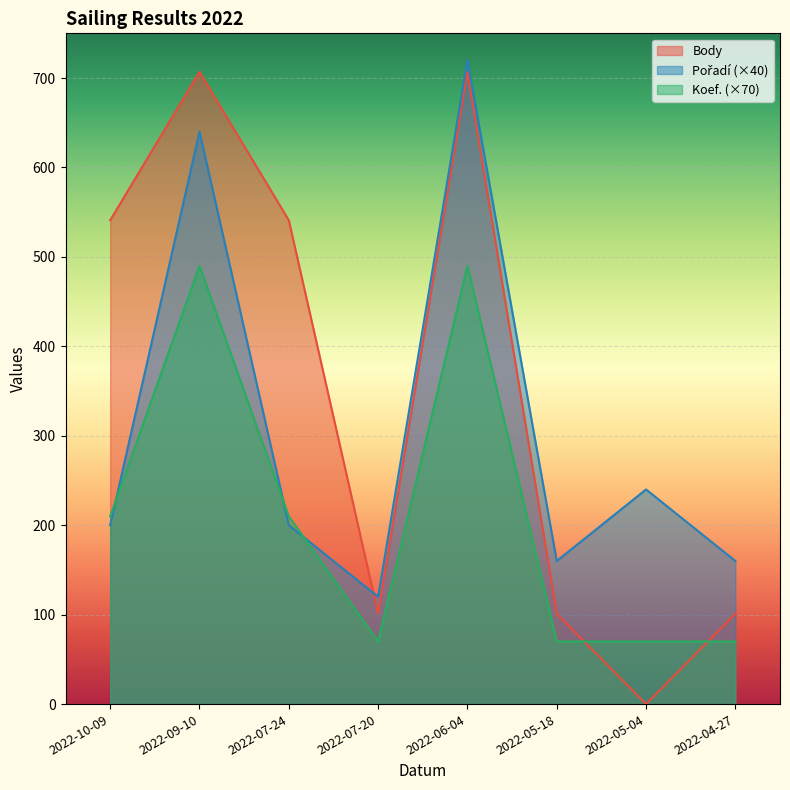

True or false: Pořadí has more than 2 interior local peaks.

True